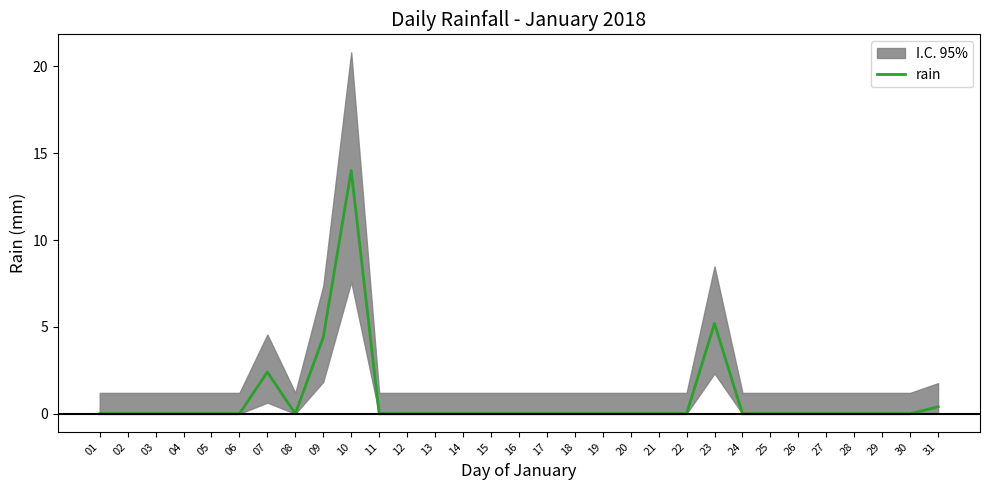

The value at 14 is 9.3. True or false?

False